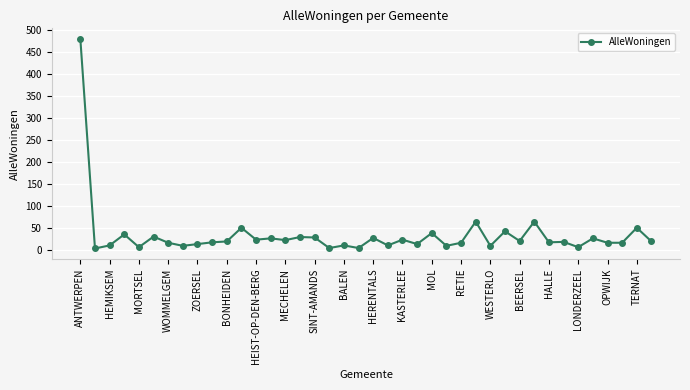

What is the average value?

33